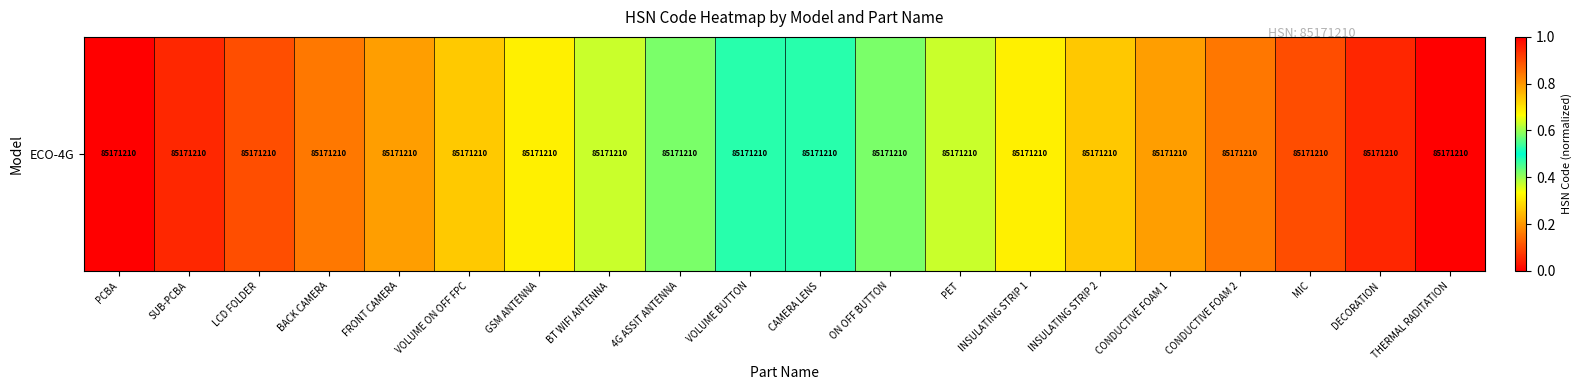

Reading left to right, list all the values displayed in this chart.

PCBA=0.0	SUB-PCBA=0.1	LCD FOLDER=0.1	BACK CAMERA=0.2	FRONT CAMERA=0.2	VOLUME ON OFF FPC=0.3	GSM ANTENNA=0.3	BT WIFI ANTENNA=0.4	4G ASSIT ANTENNA=0.4	VOLUME BUTTON=0.5	CAMERA LENS=0.5	ON OFF BUTTON=0.6	PET=0.6	INSULATING STRIP 1=0.7	INSULATING STRIP 2=0.7	CONDUCTIVE FOAM 1=0.8	CONDUCTIVE FOAM 2=0.8	MIC=0.9	DECORATION=0.9	THERMAL RADITATION=1.0